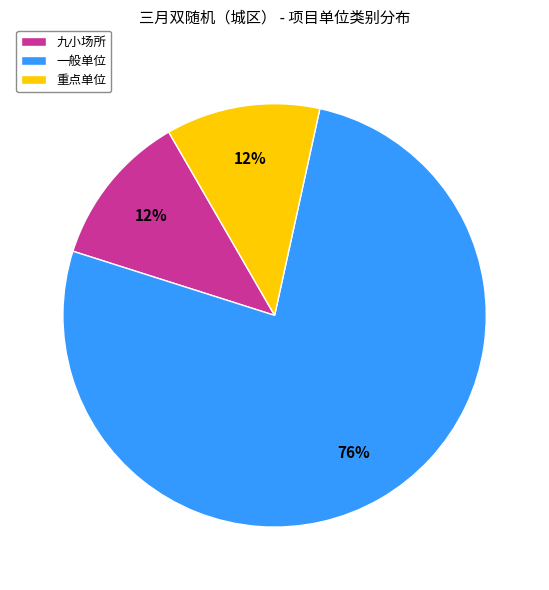

What is the ratio of the value at 重点单位 to the value at 一般单位?

0.2